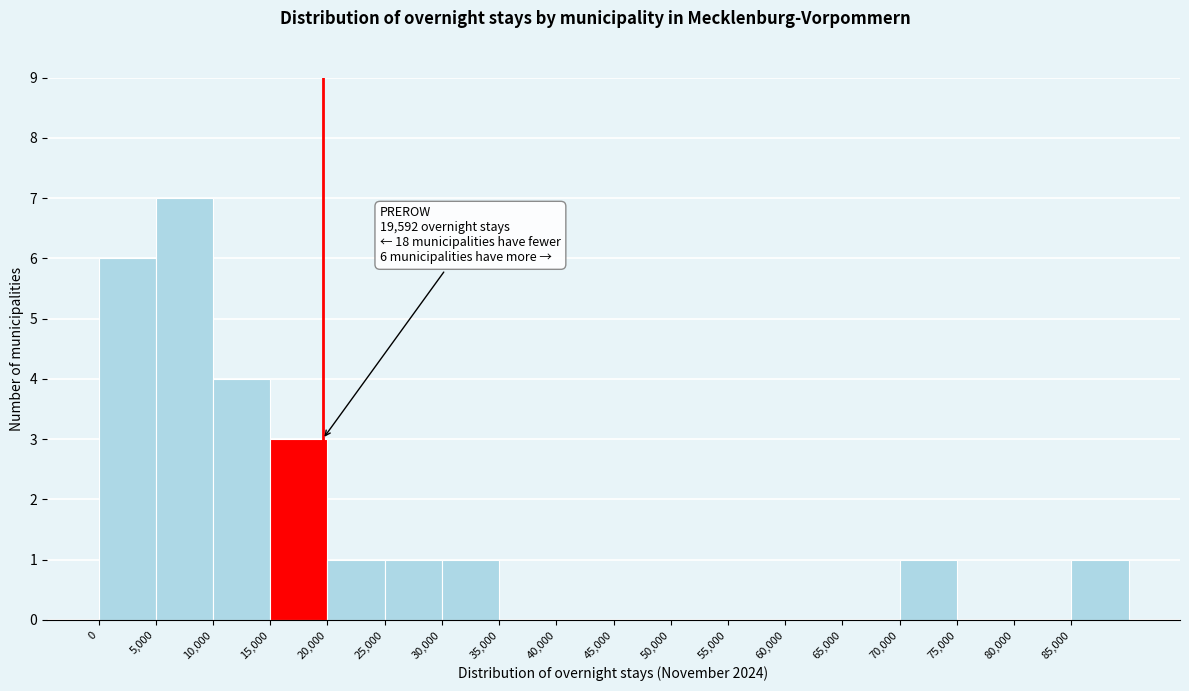

Which range on the x-axis has the tallest bar?

5000 to 10000